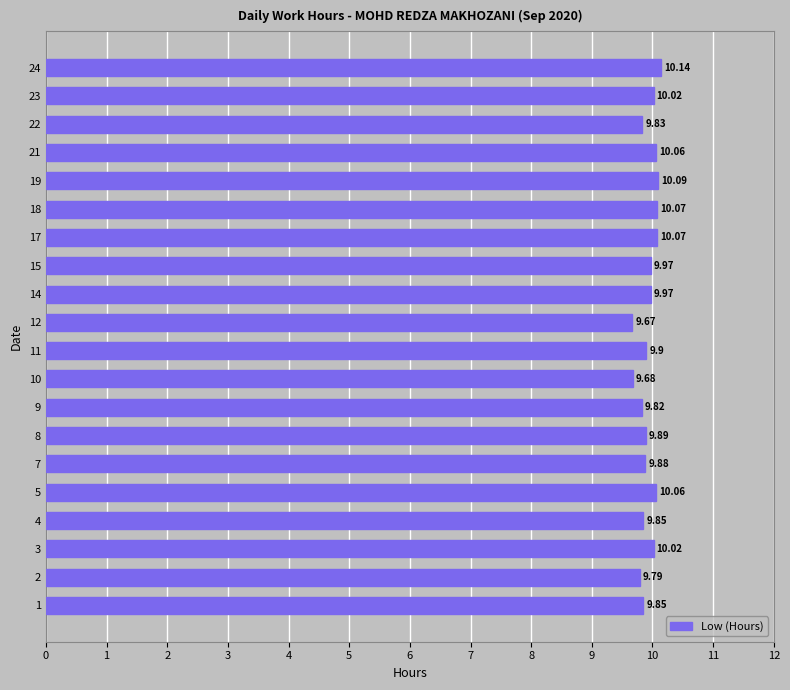

Approximately how many times larger is the value at 22 compared to 15?

1.0